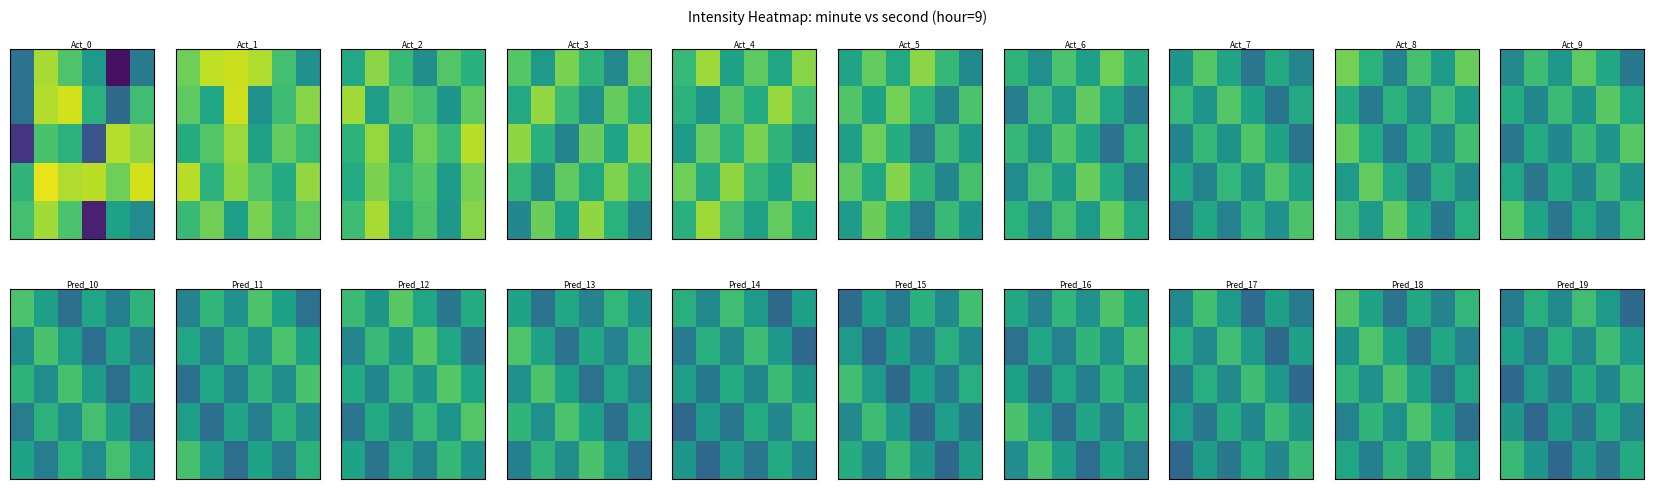

At how many categories does at least one series exceed -132?

6